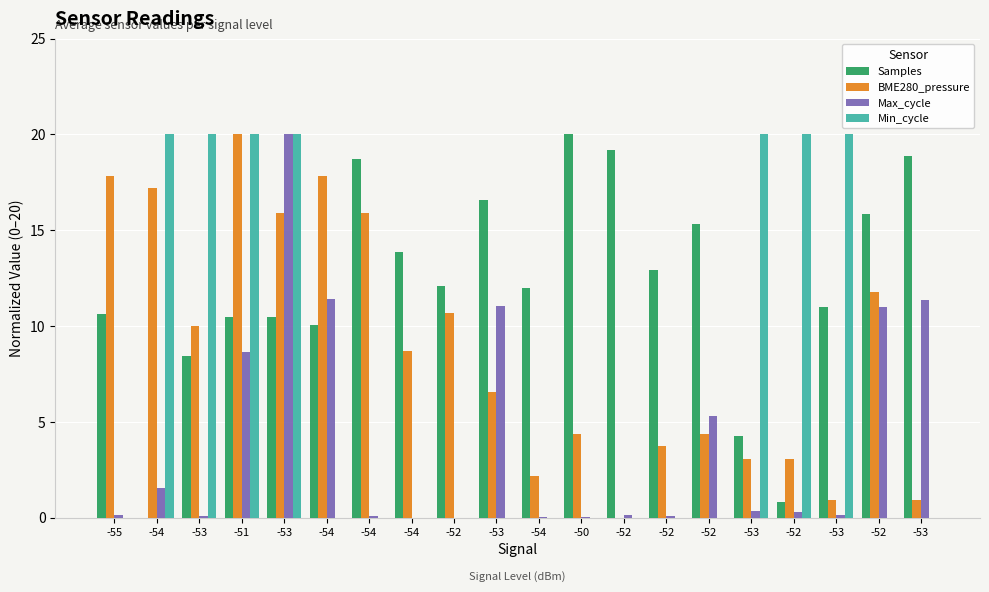

The value of Max_cycle at -53 is 11.3. True or false?

True